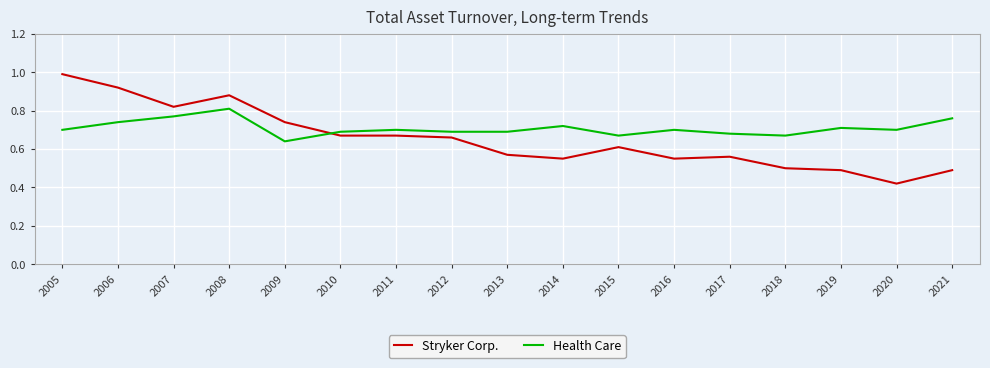

What is the difference between the Health Care values at 2021 and 2011?

0.1